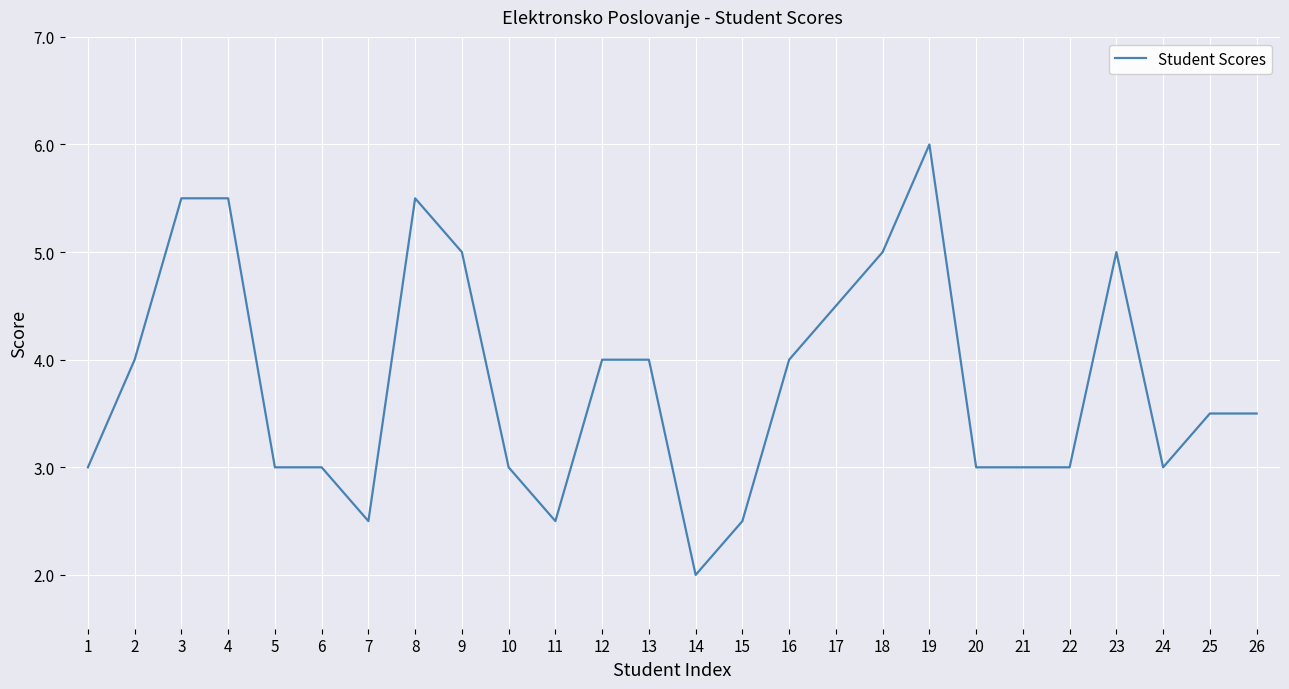

The value at 15 is 2.5. True or false?

True